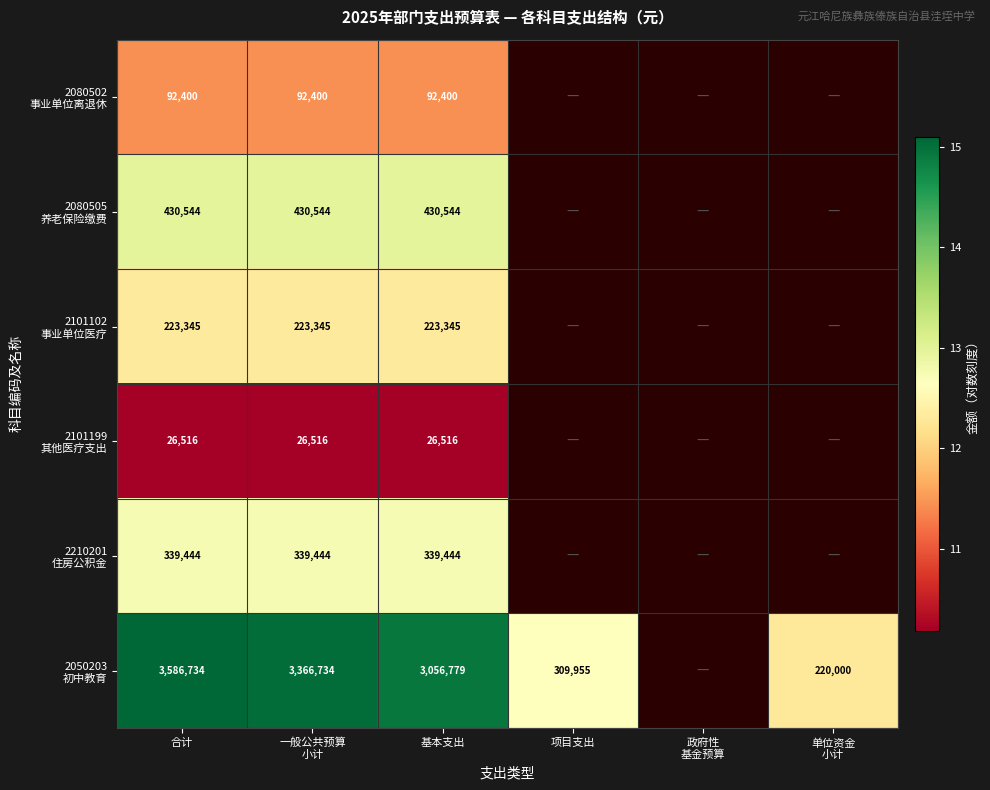

At which category does the chart reach its minimum across all series?

合计